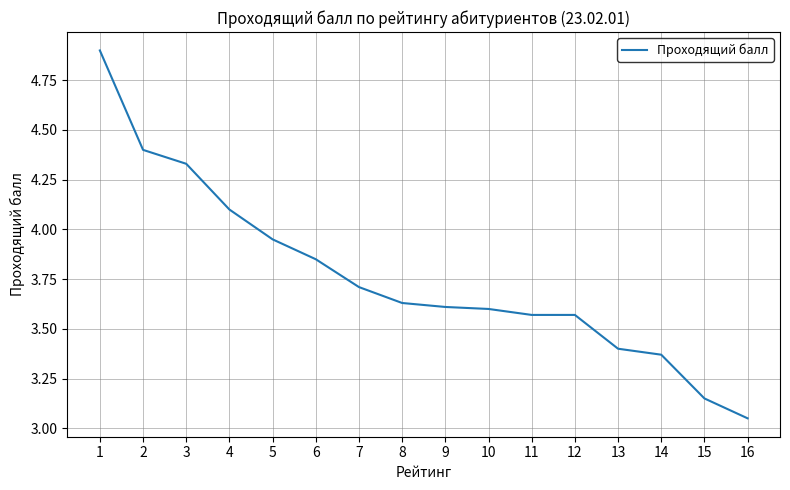

What is the ratio of the value at 1 to the value at 9?

1.4